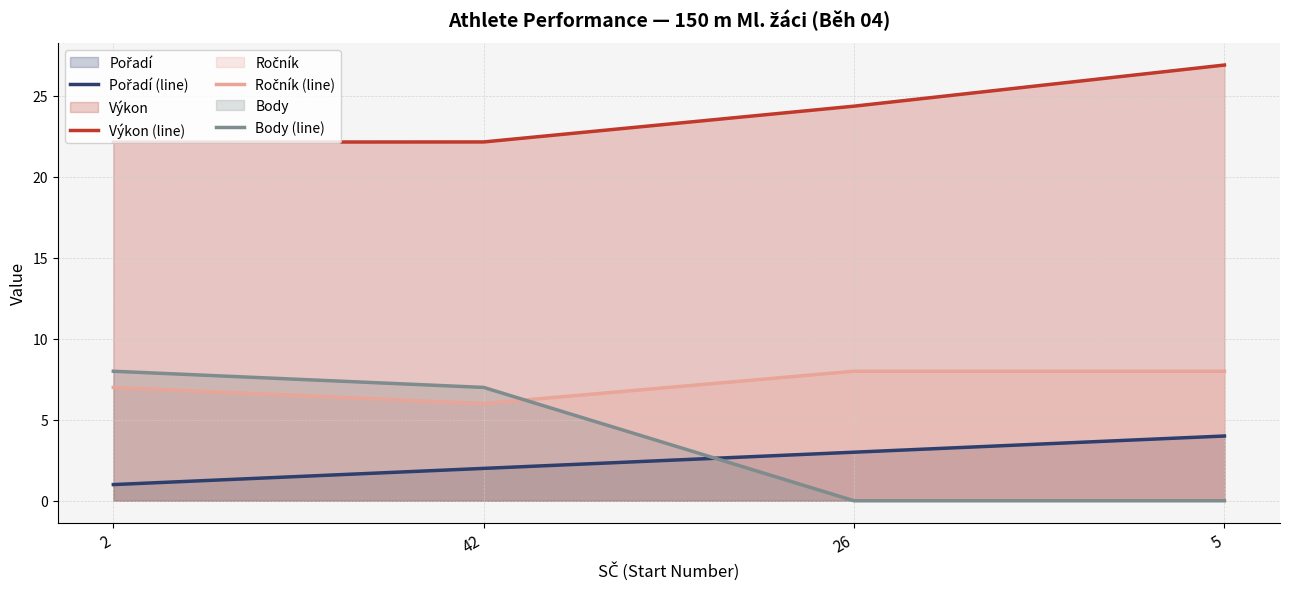

True or false: Ročník (line) has more than 2 points higher than both neighbors.

False